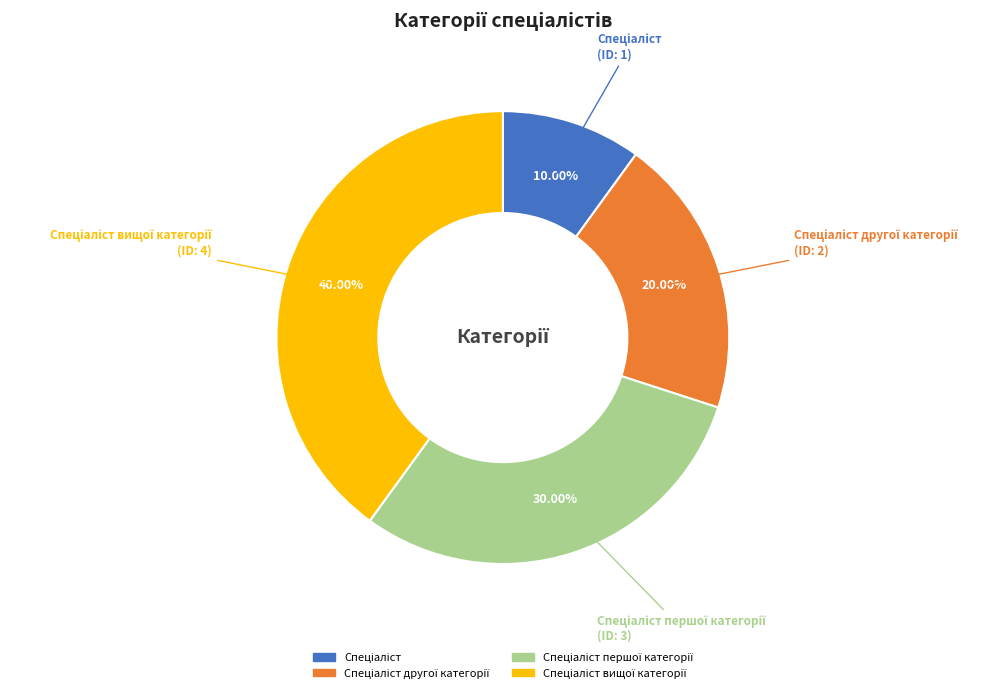

Is there any slice that represents more than half of the pie?

No